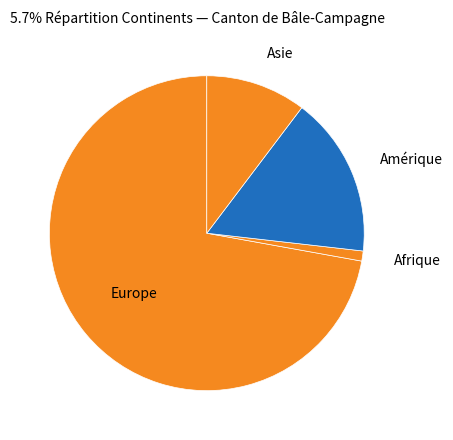

Is it true that Europe is 72% of the pie?

True